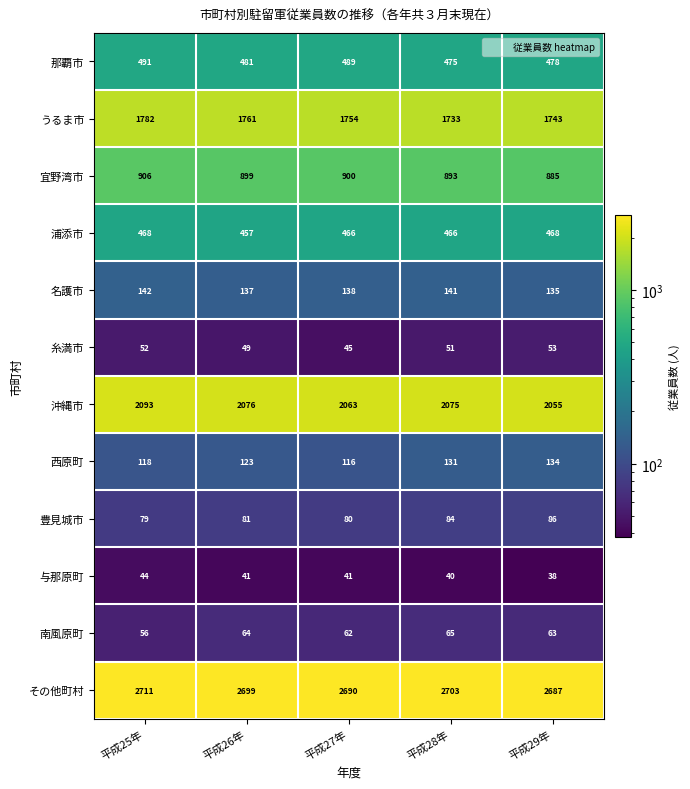

What is the average value of the うるま市 series?

1755